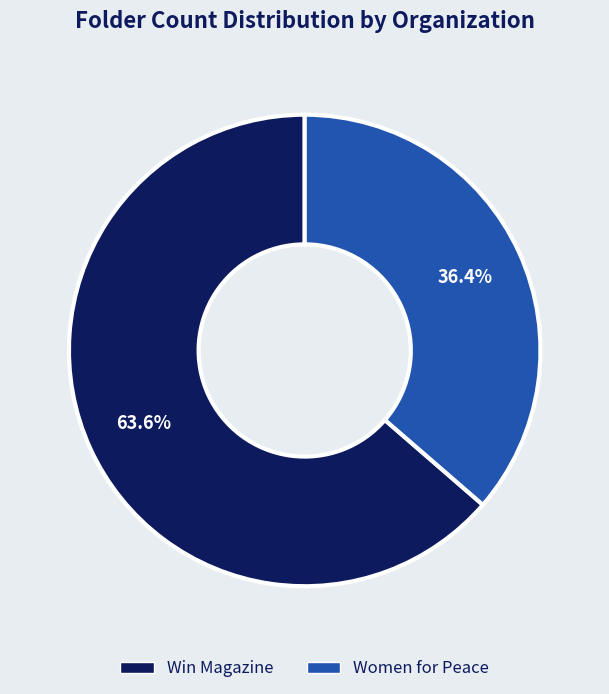

To the nearest percent, what percentage of the pie is Women for Peace?

36%